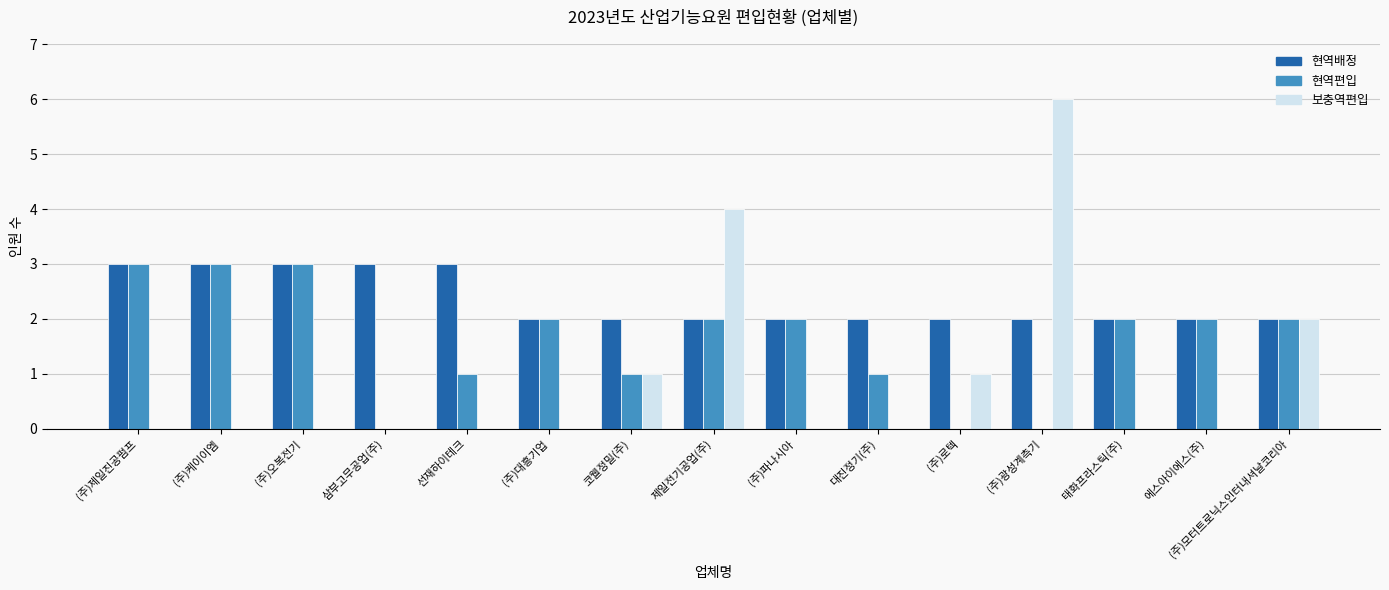

Which series has the largest total across all categories?

현역배정